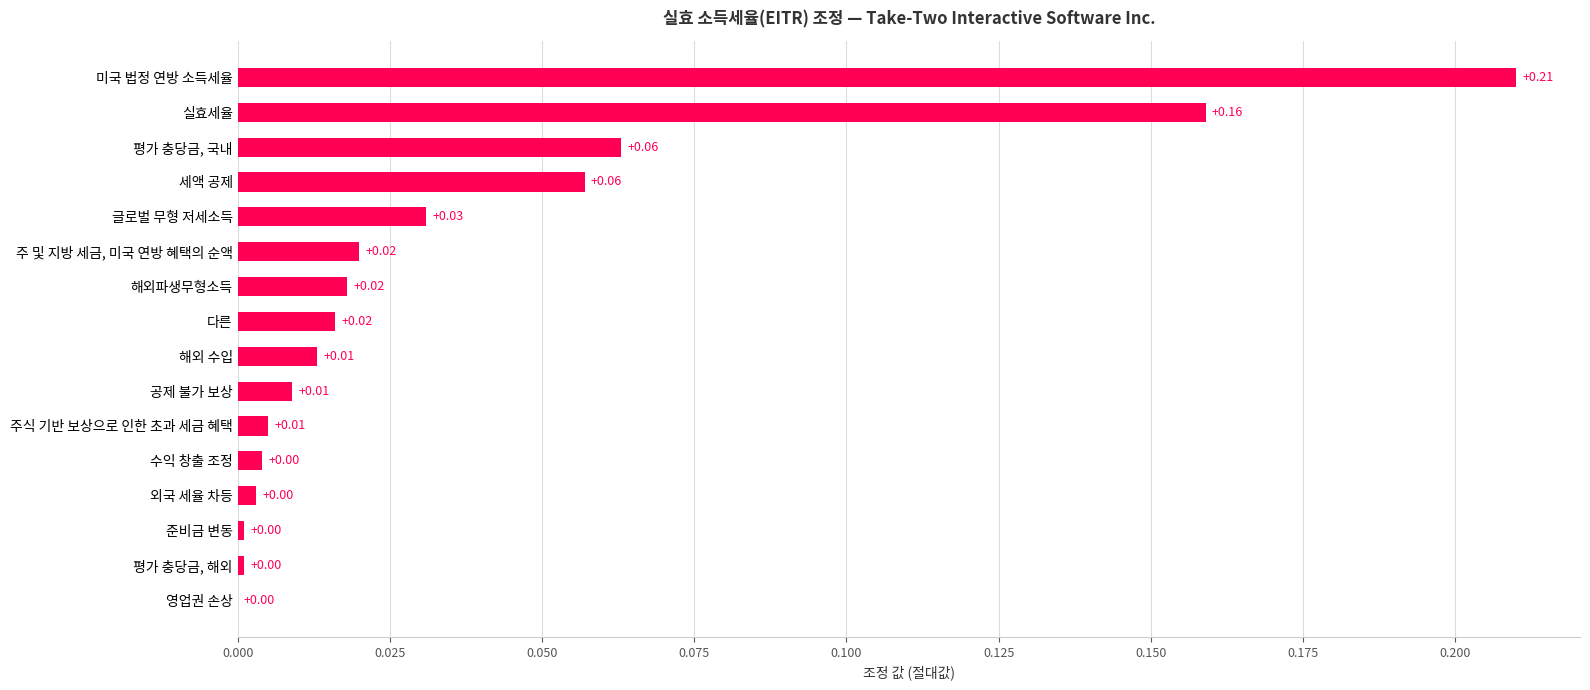

Which category has the highest value across all series?

미국 법정 연방 소득세율